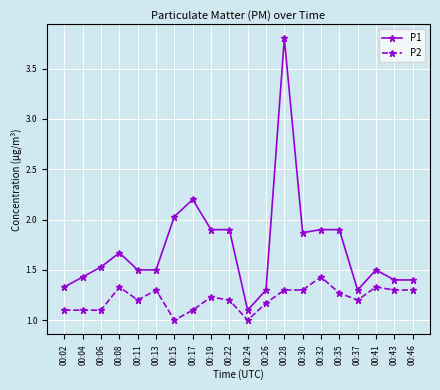

What is the sum of the P2 values at 00:26 and 00:15?

2.2